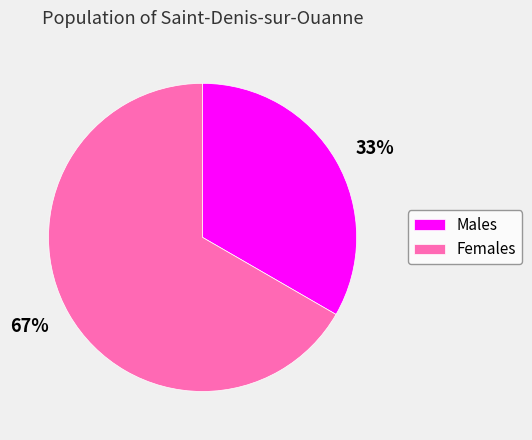

To the nearest percent, what is the average slice percentage?

50%